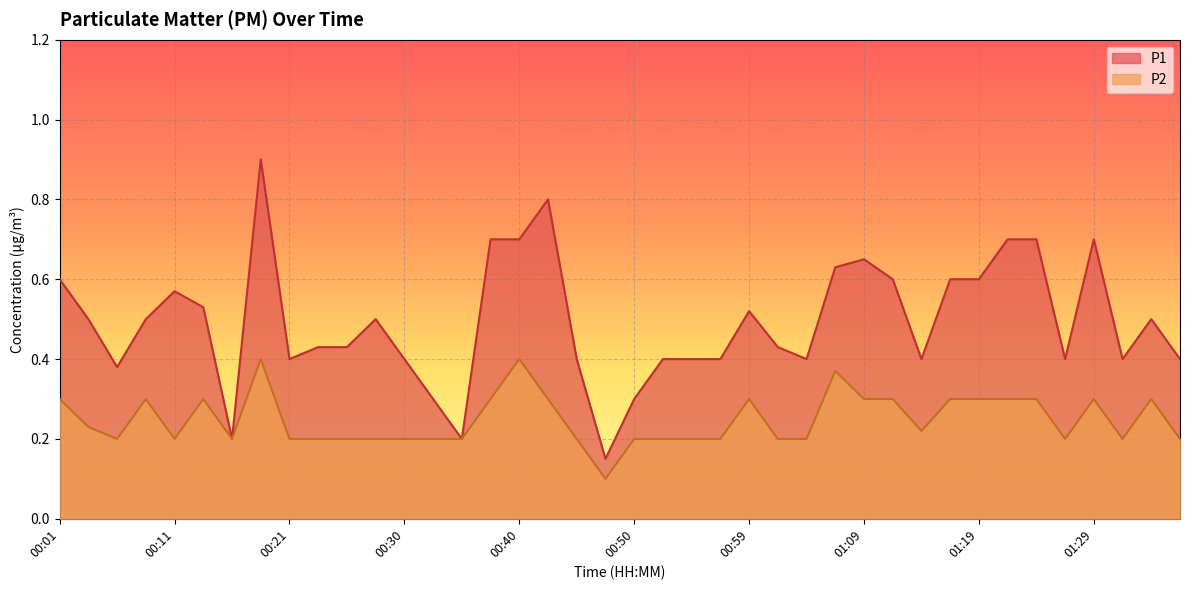

True or false: P2 has a value of 0.3 at 01:26.

False